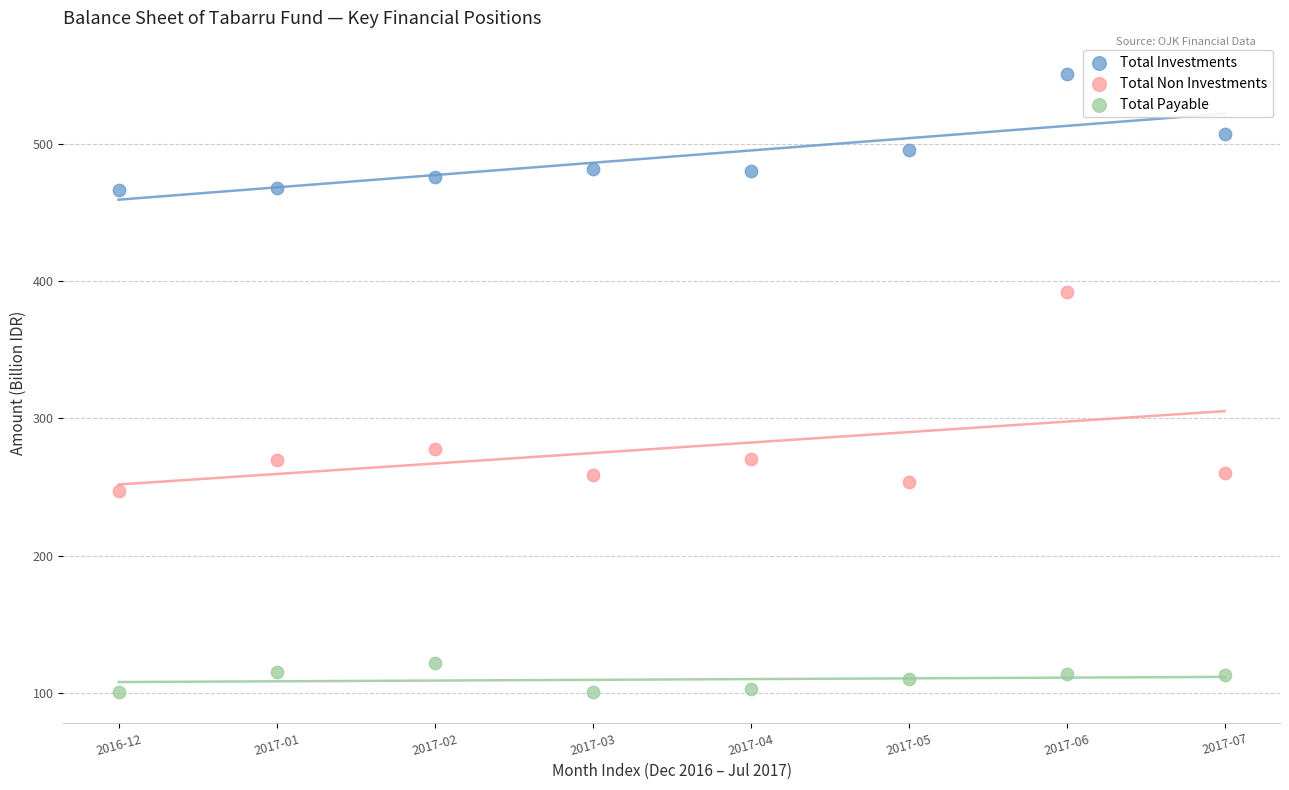

Which series reaches the minimum Y coordinate?

Total Payable